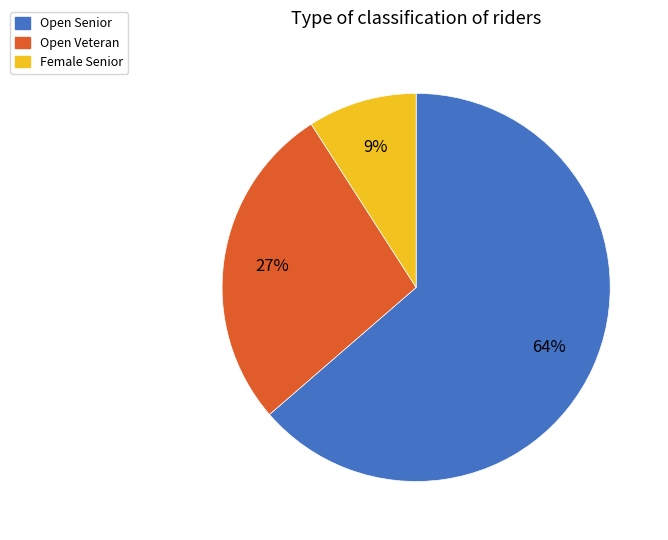

How many slices are in this pie chart?

3